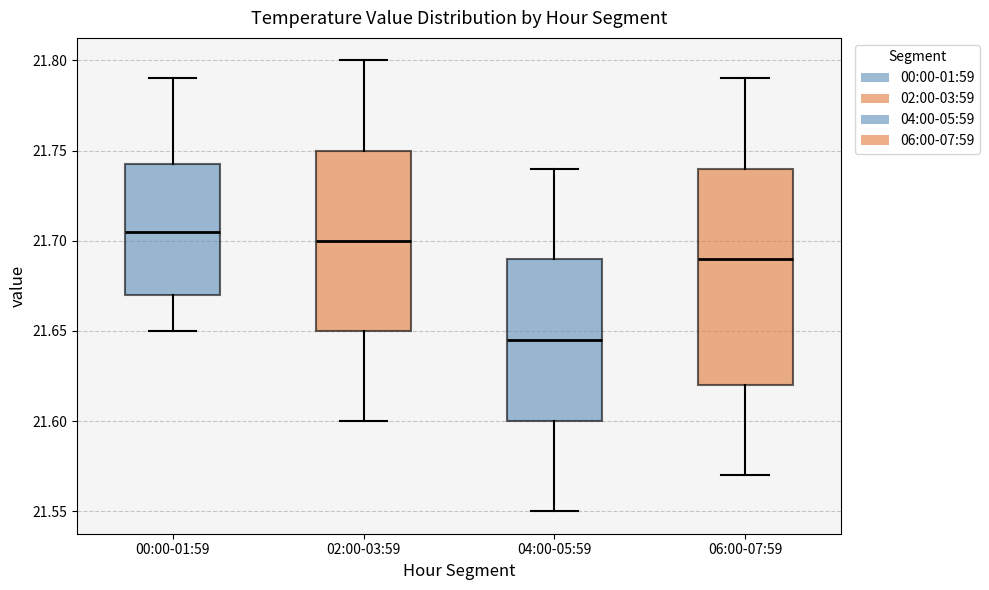

Reading left to right, transcribe this box plot: for each box, give where its median line is, the range the box spans, and where its two whiskers end, as read against the y-axis. The values are not printed on the chart, so give them approximately, as read against the axis.

00:00-01:59: median 21.705, box 21.670 to 21.745, whiskers 21.650 to 21.790
02:00-03:59: median 21.700, box 21.650 to 21.750, whiskers 21.600 to 21.800
04:00-05:59: median 21.645, box 21.600 to 21.690, whiskers 21.550 to 21.740
06:00-07:59: median 21.690, box 21.620 to 21.740, whiskers 21.570 to 21.790